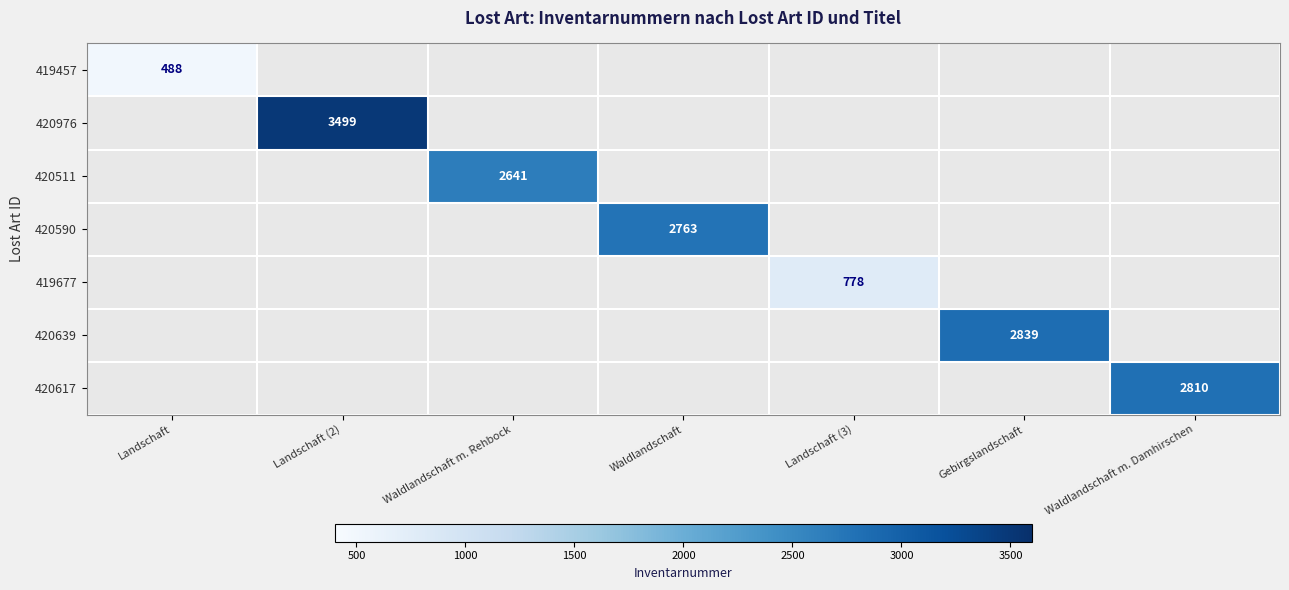

The value of 420976 at Landschaft (2) is 5667. True or false?

False